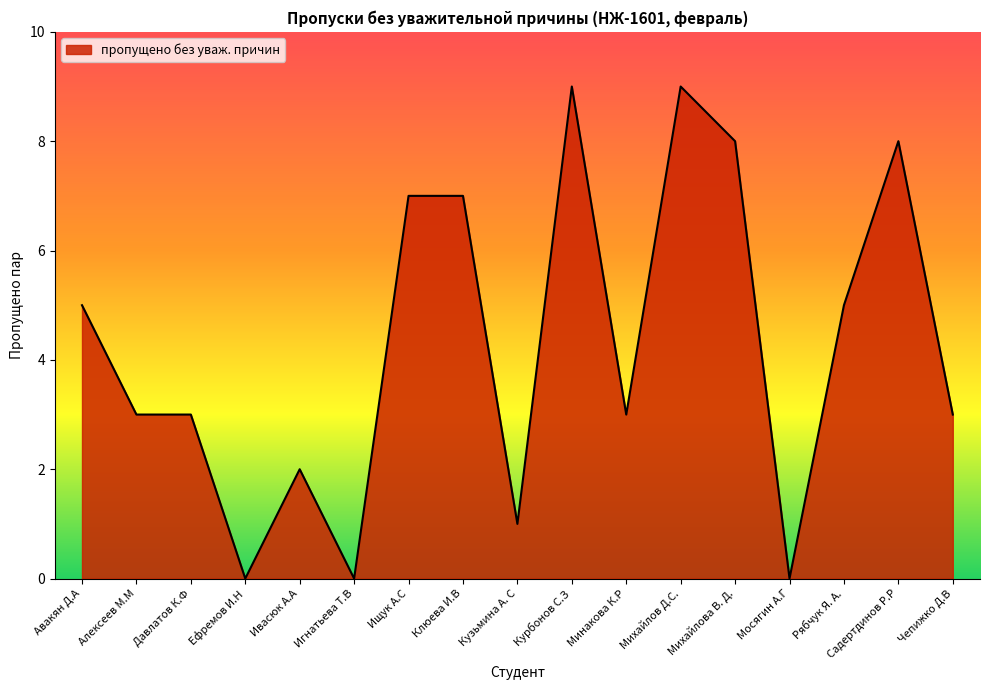

True or false: there are more than 1 points higher than both neighbors.

True